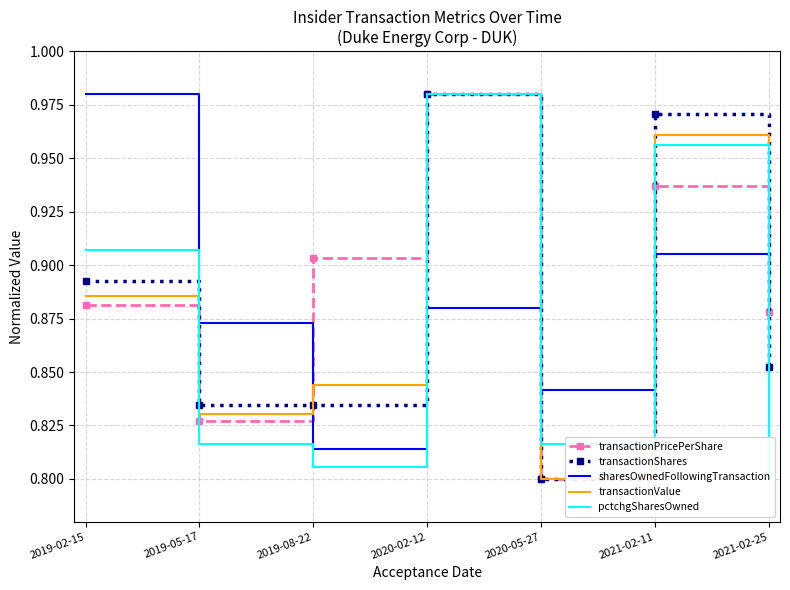

Rank the categories by transactionPricePerShare value from lowest to highest.

2020-05-27, 2019-05-17, 2021-02-25, 2019-02-15, 2019-08-22, 2021-02-11, 2020-02-12